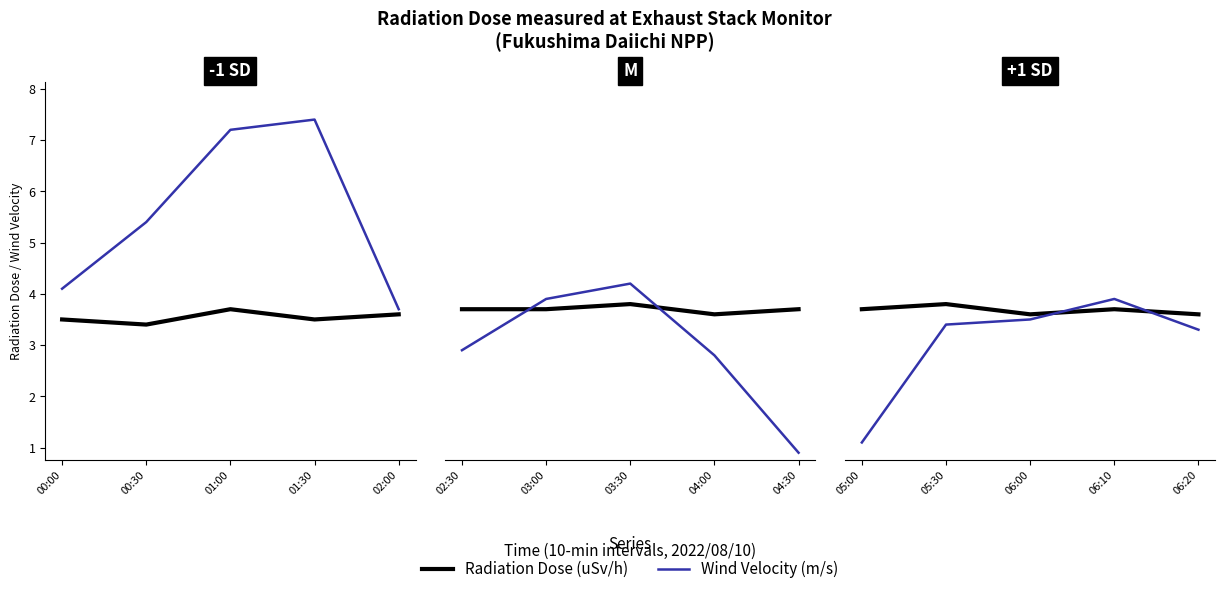

List the series in order of their peak value, lowest first.

Radiation Dose (uSv/h), Wind Velocity (m/s)